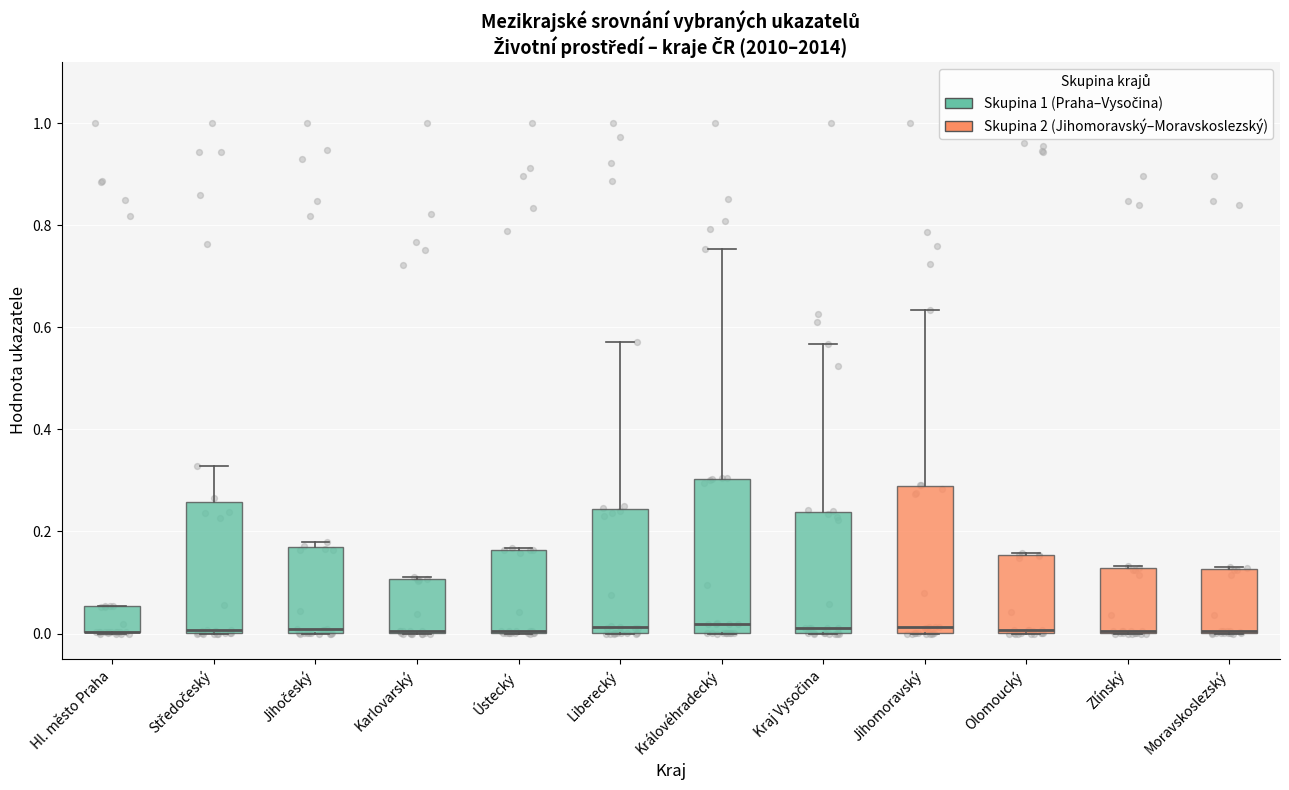

Reading left to right, transcribe this box plot: for each box, give where its median line is, the range the box spans, and where its two whiskers end, as read against the y-axis. The values are not printed on the chart, so give them approximately, as read against the axis.

Hl. město Praha: median 0.00 (drawn on the box's lower edge), box 0.00 to 0.06, whiskers 0.00 to 0.06
Středočeský: median 0.00, box 0.00 to 0.26, whiskers 0.00 to 0.32
Jihočeský: median 0.00 (just above the box's lower edge), box 0.00 to 0.16, whiskers 0.00 to 0.18
Karlovarský: median 0.00, box 0.00 to 0.10, whiskers 0.00 to 0.12
Ústecký: median 0.00, box 0.00 to 0.16, whiskers 0.00 to 0.16
Liberecký: median 0.02, box 0.00 to 0.24, whiskers 0.00 to 0.58
Královéhradecký: median 0.02, box 0.00 to 0.30, whiskers 0.00 to 0.76
Kraj Vysočina: median 0.02, box 0.00 to 0.24, whiskers 0.00 to 0.56
Jihomoravský: median 0.02, box 0.00 to 0.28, whiskers 0.00 to 0.64
Olomoucký: median 0.00, box 0.00 to 0.16, whiskers 0.00 to 0.16
Zlínský: median 0.00, box 0.00 to 0.12, whiskers 0.00 to 0.14
Moravskoslezský: median 0.00 (drawn on the box's lower edge), box 0.00 to 0.12, whiskers 0.00 to 0.14